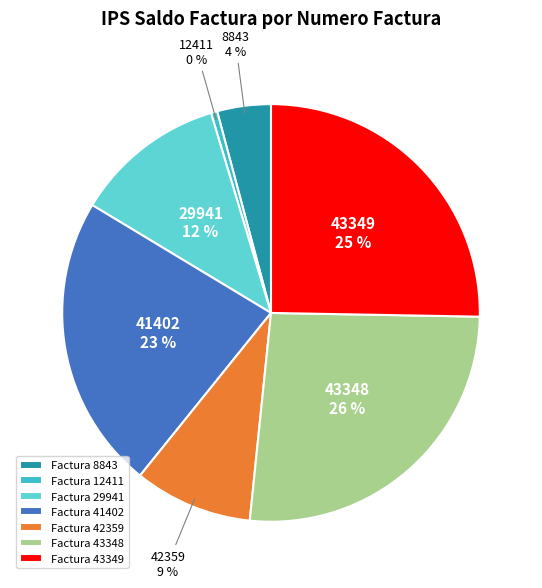

Does 41402 account for over 50% of the chart?

No